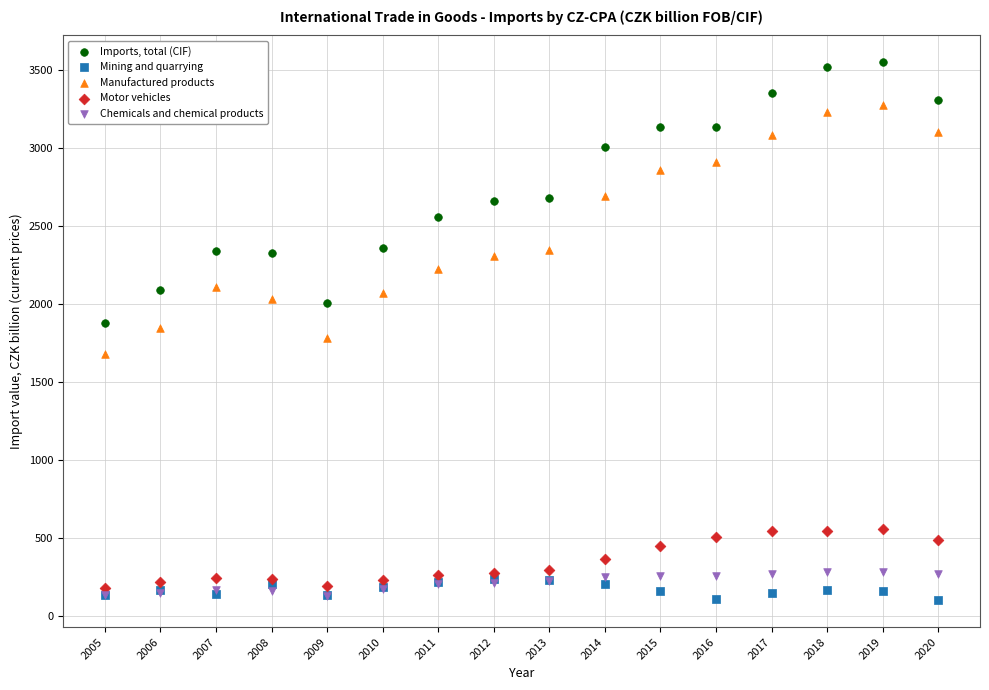

What are all the series names shown in the legend?

Imports, total (CIF), Mining and quarrying, Manufactured products, Motor vehicles, Chemicals and chemical products